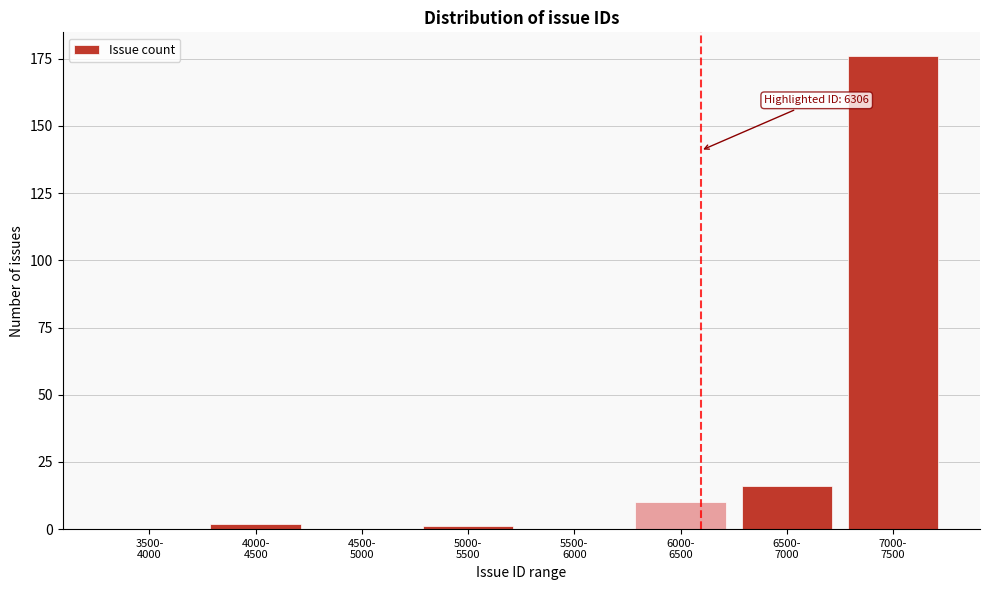

What is the sum of all values?

205